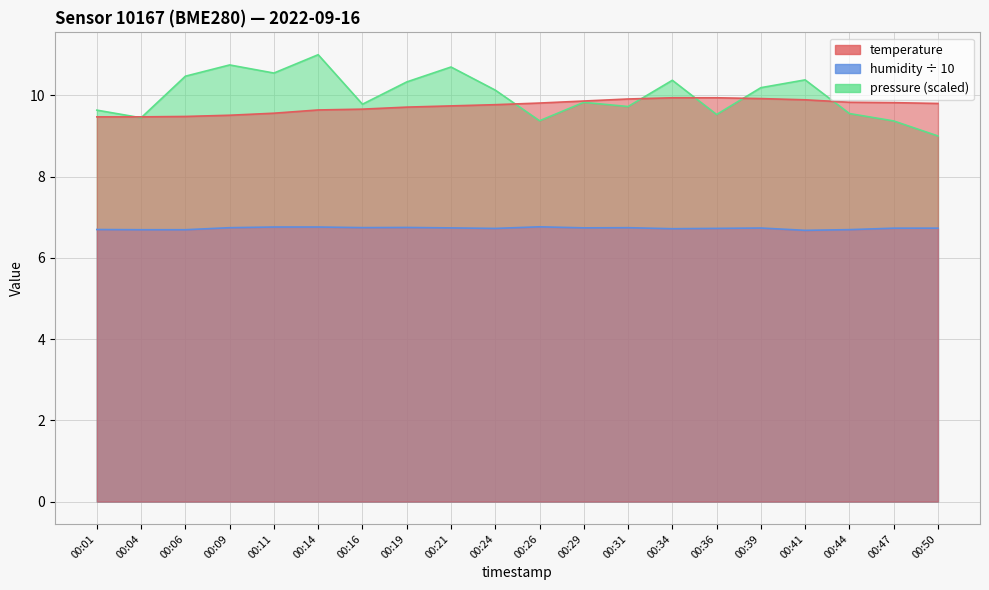

What is the difference between the second highest and second lowest values in the pressure_norm series?

1.4